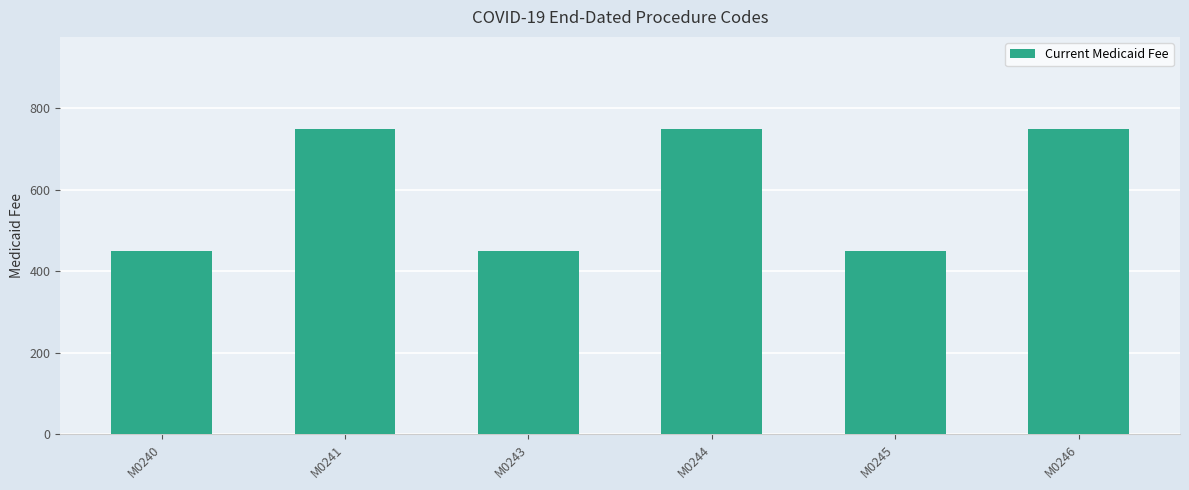

The chart shows a value of 450 at M0240. True or false?

True